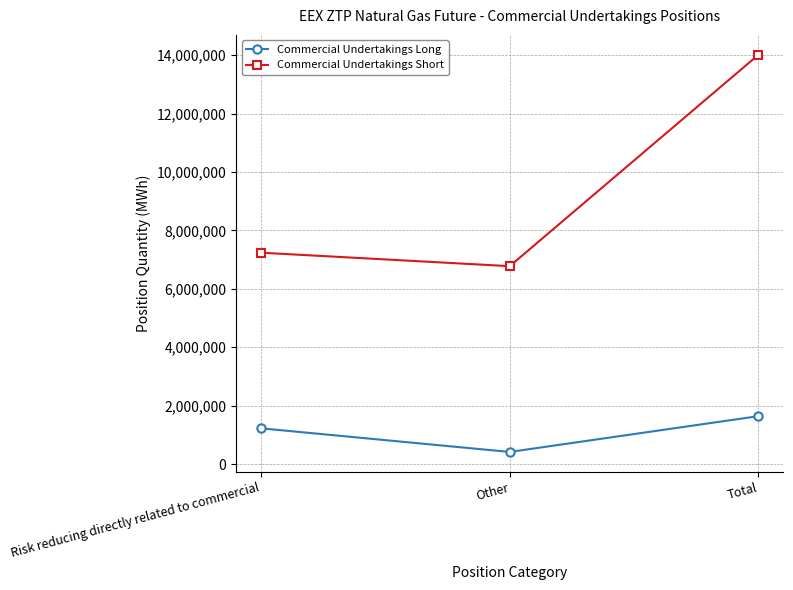

Where is Commercial Undertakings Long nearest to the value 1028725?

Risk reducing directly related to commercial